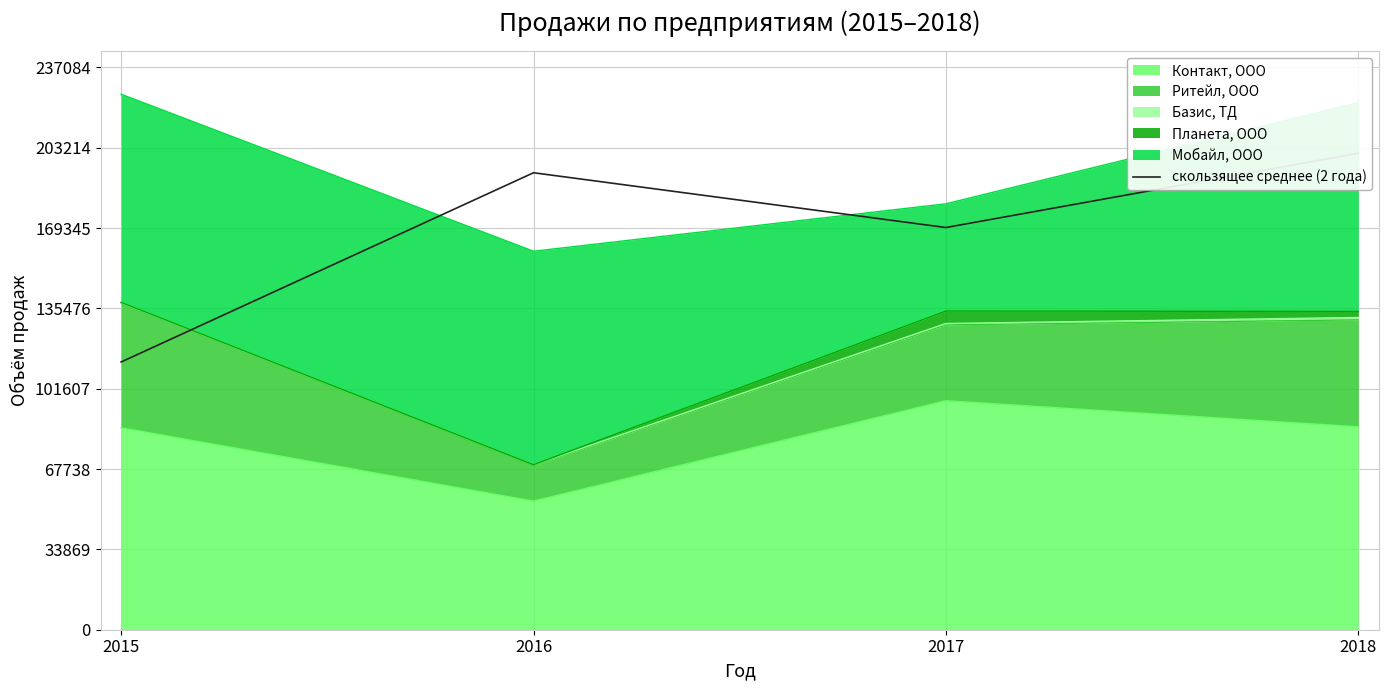

What is the highest value of the Контакт, ООО series?

96555